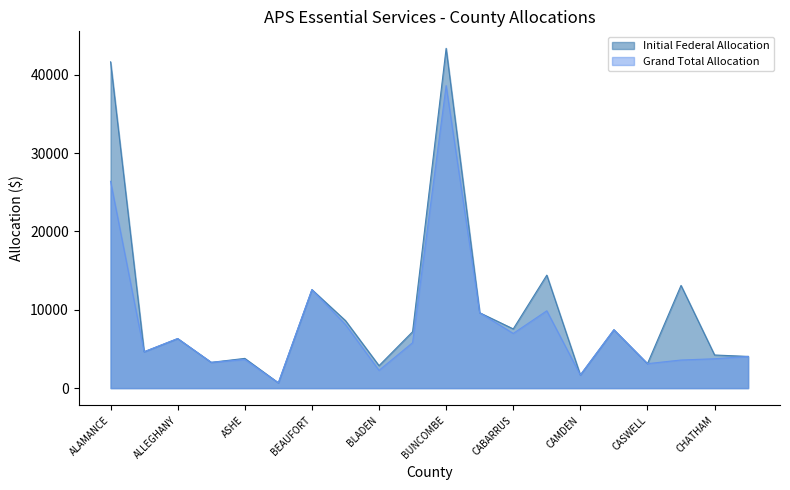

What is the difference between the Grand Total Allocation values at BEAUFORT and CAMDEN?

10895.5